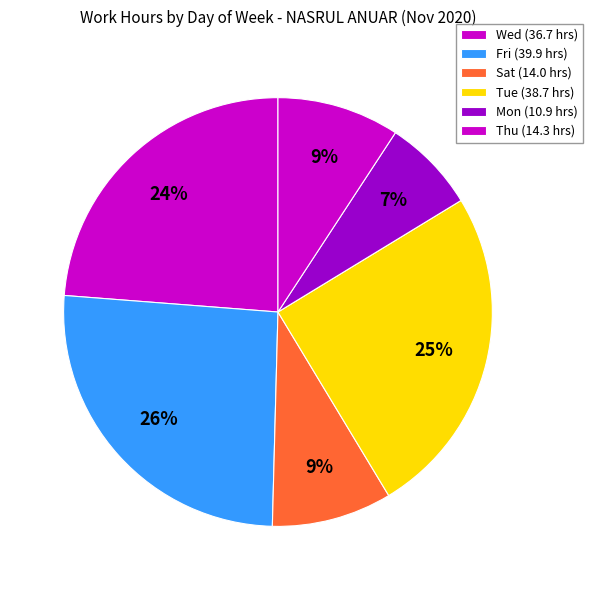

How many segments does this pie chart have?

6